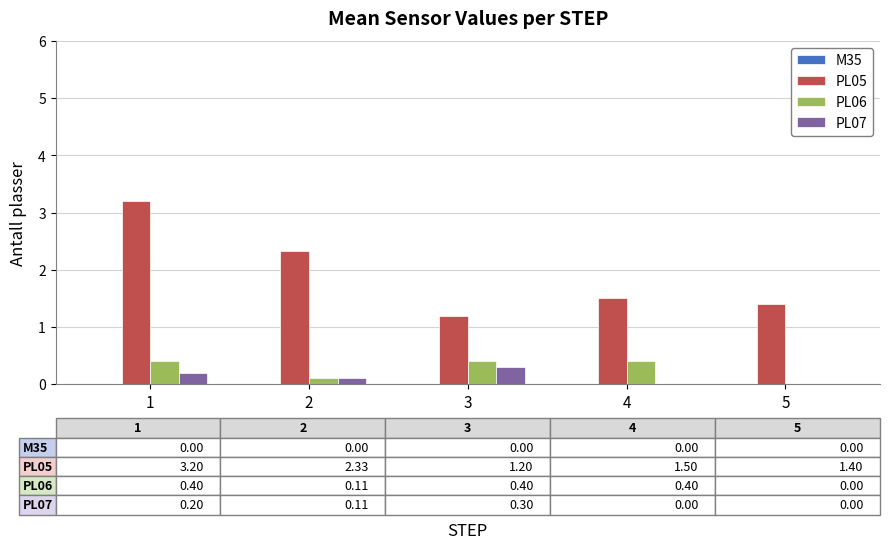

Reading right to left, extract all data points from this chart.

PL05: 5=1.4	4=1.5	3=1.2	2=2.3	1=3.2
PL06: 5=0.0	4=0.4	3=0.4	2=0.1	1=0.4
PL07: 5=0.0	4=0.0	3=0.3	2=0.1	1=0.2